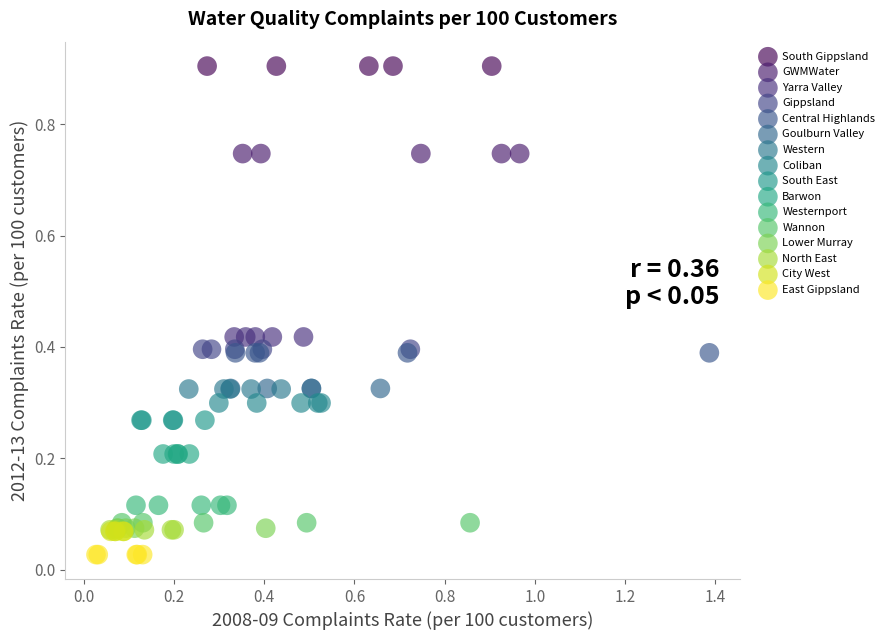

Which series reaches the minimum Y coordinate?

East Gippsland